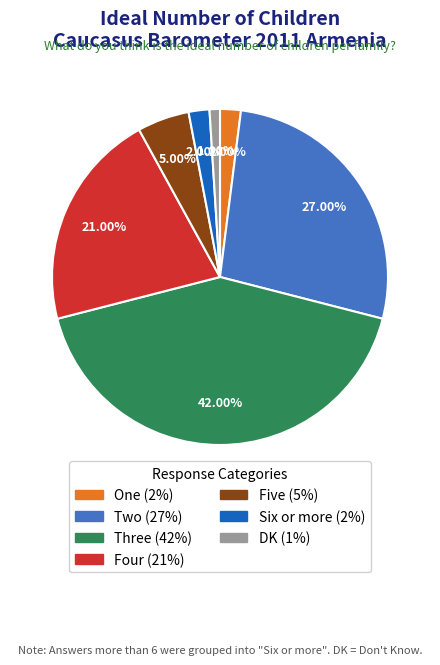

How many slices are in this pie chart?

7